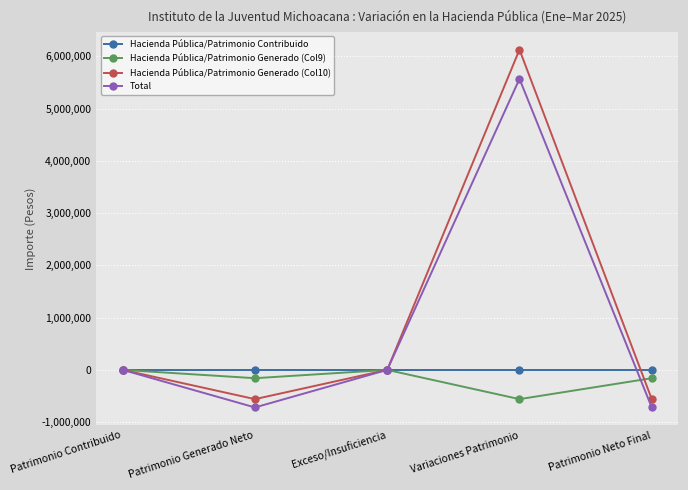

True or false: Total has a value of -3108771.6 at Patrimonio Contribuido.

False